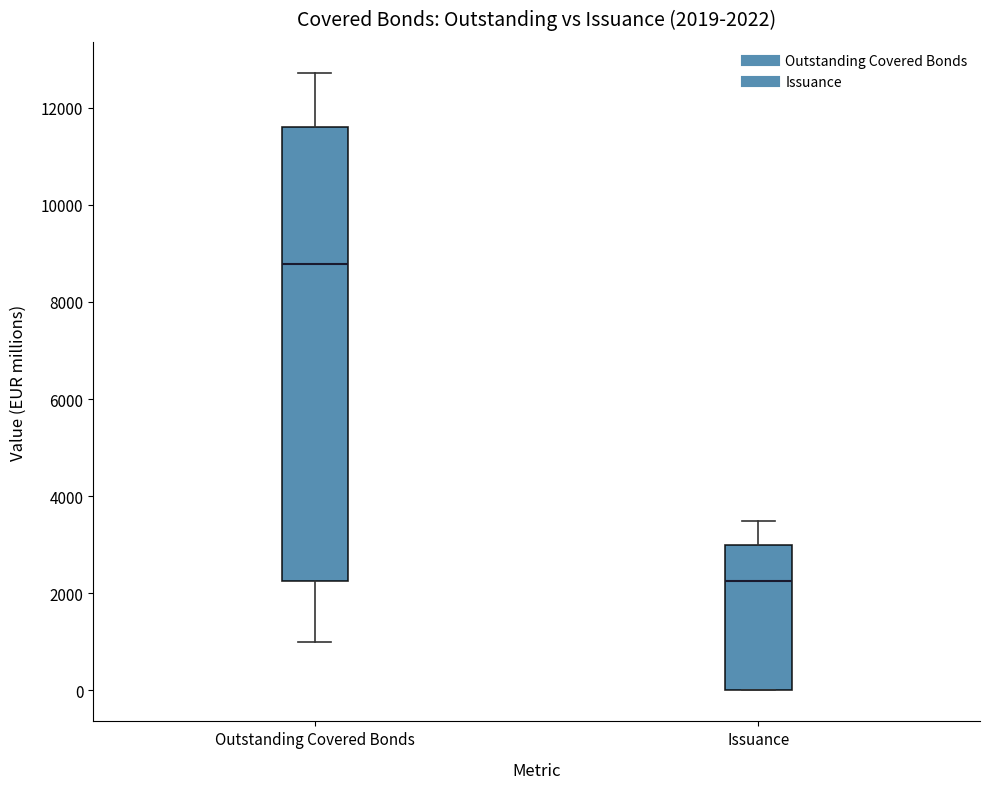

Comparing the boxes themselves (not the whiskers), which one is the tallest?

Outstanding Covered Bonds